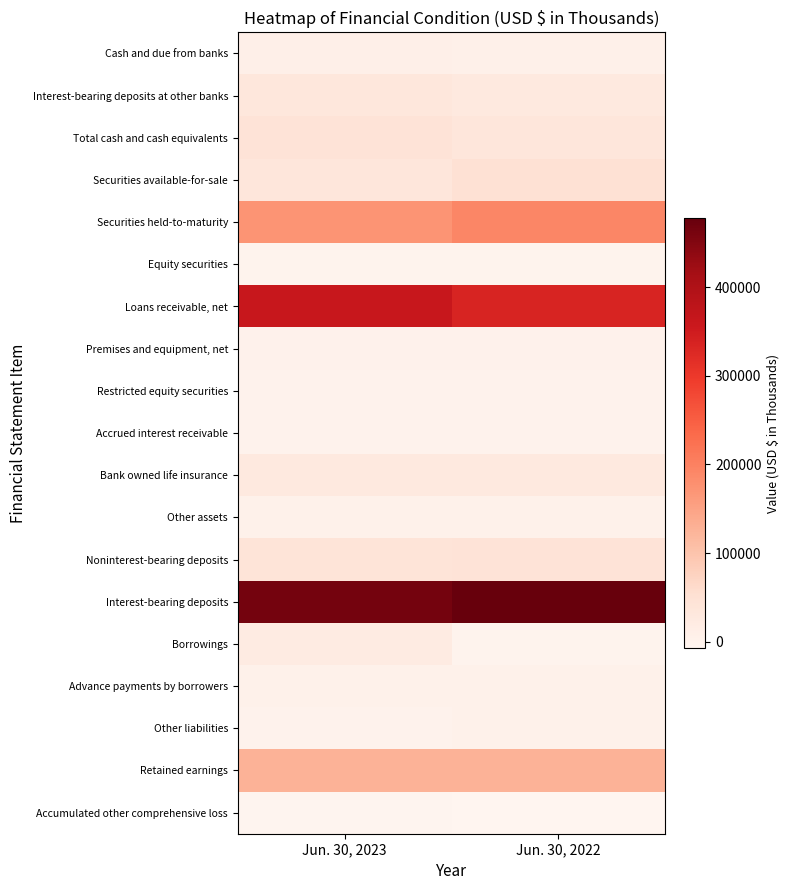

Which has a higher value, Jun. 30, 2023 or Jun. 30, 2022?

Jun. 30, 2023